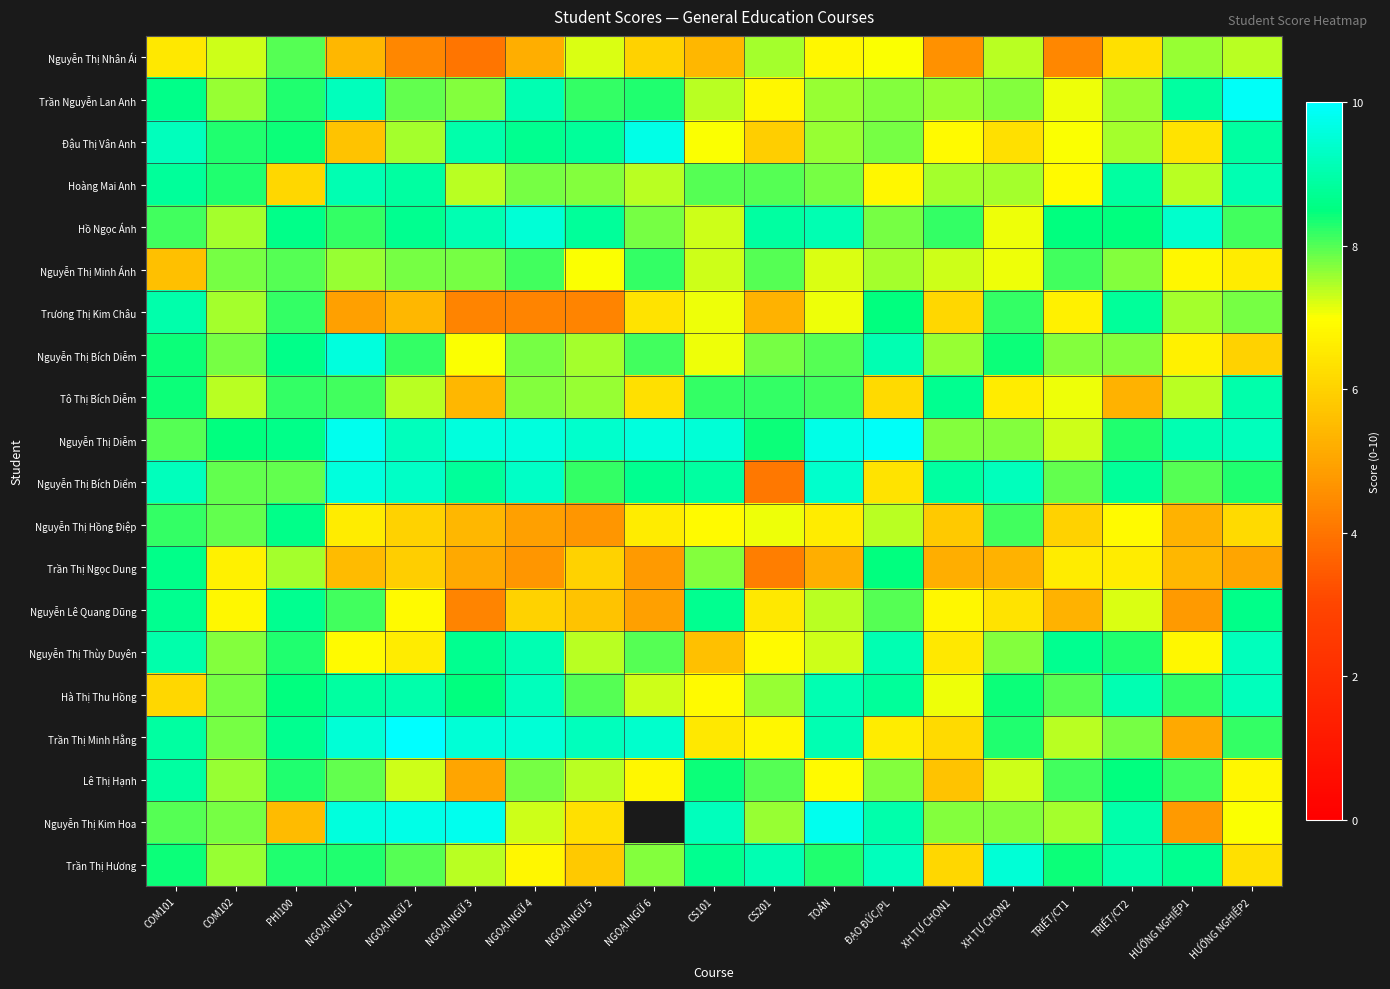

What value does the Tô Thị Bích Diễm series have at NGOẠI NGỮ 6?

6.3